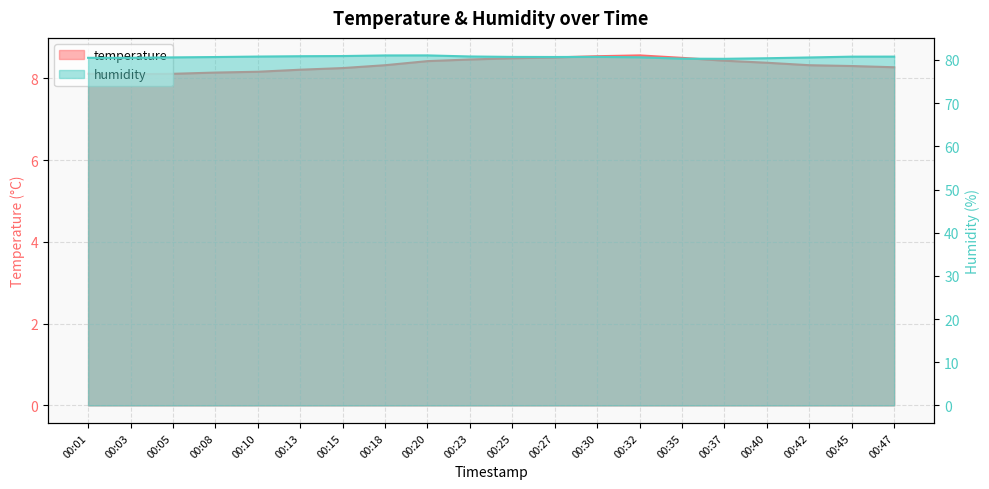

True or false: temperature and humidity cross at least once.

False